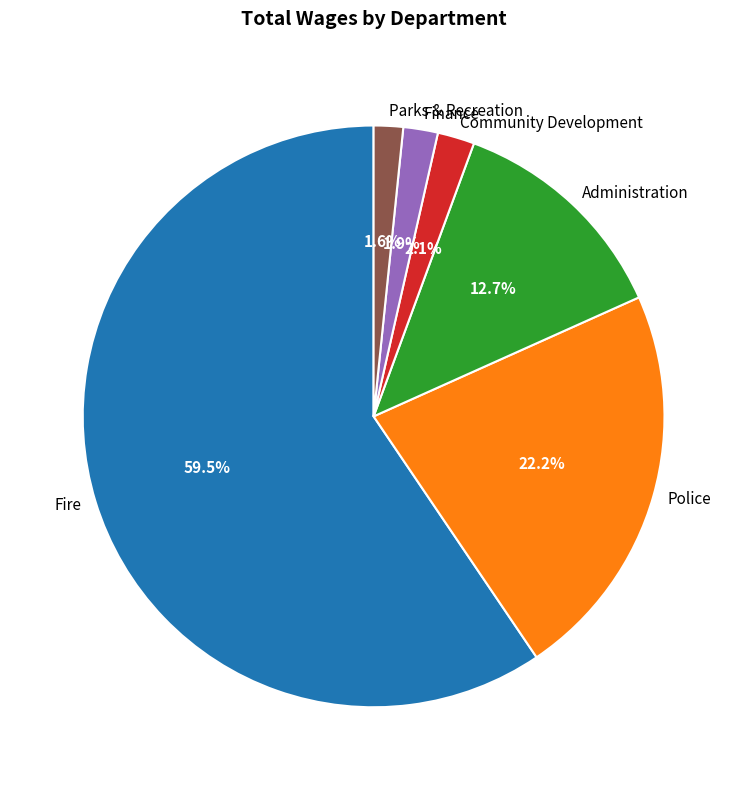

Count the number of slices in the pie.

6